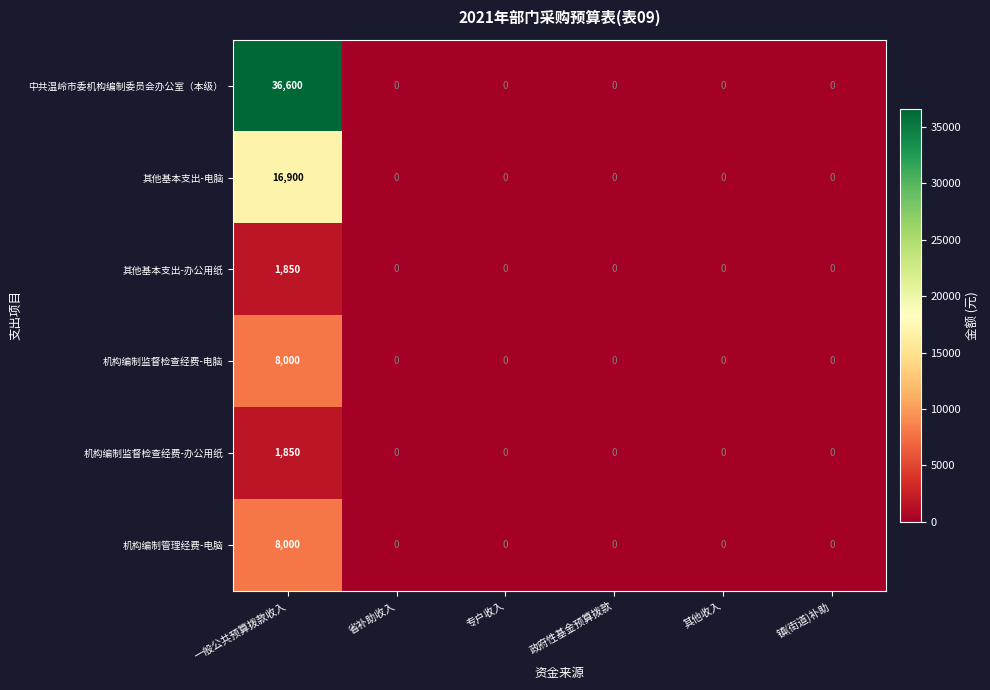

At which category is the sum across all series the highest?

一般公共预算拨款收入